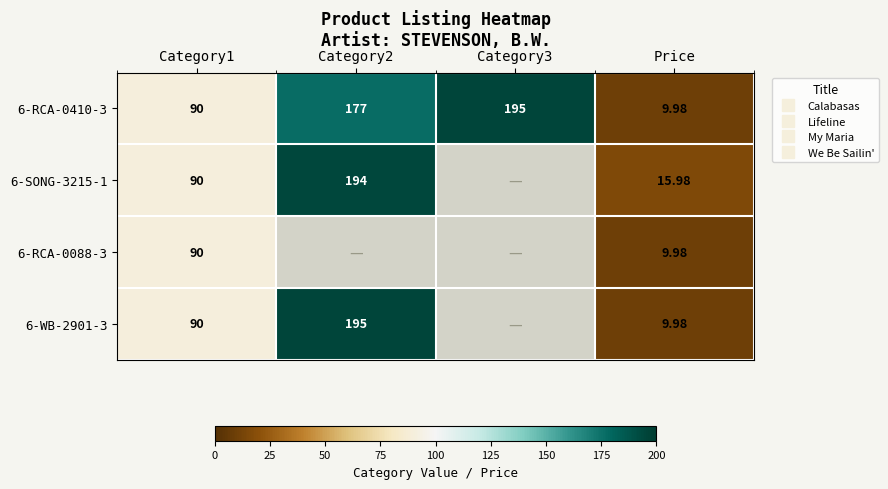

Is the value of 6-RCA-0410-3 at Category3 greater than the value of 6-SONG-3215-1 at Price?

Yes